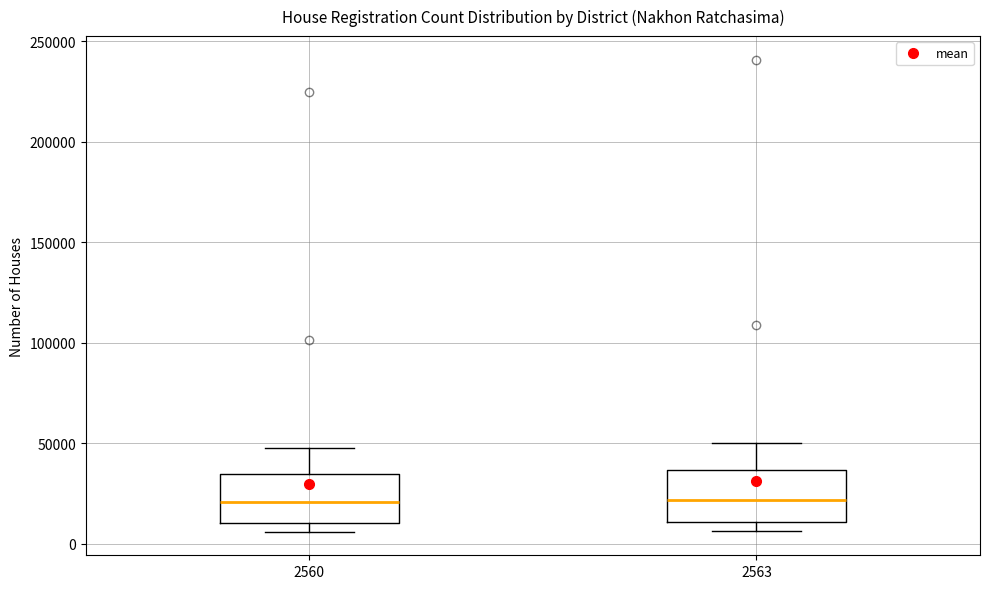

Reading left to right, transcribe this box plot: for each box, give where its median line is, the range the box spans, and where its two whiskers end, as read against the y-axis. The values are not printed on the chart, so give them approximately, as read against the axis.

2560: median 20000, box 10000 to 35000, whiskers 5000 to 45000
2563: median 20000, box 10000 to 35000, whiskers 5000 to 50000